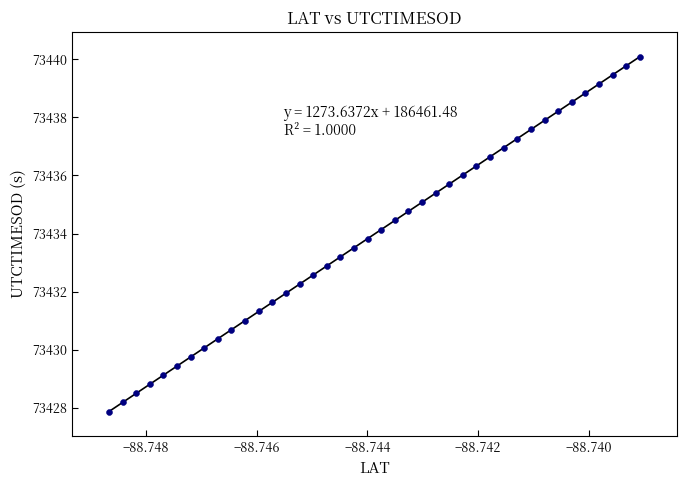

What is the range of Y values (max minus min)?

12.2